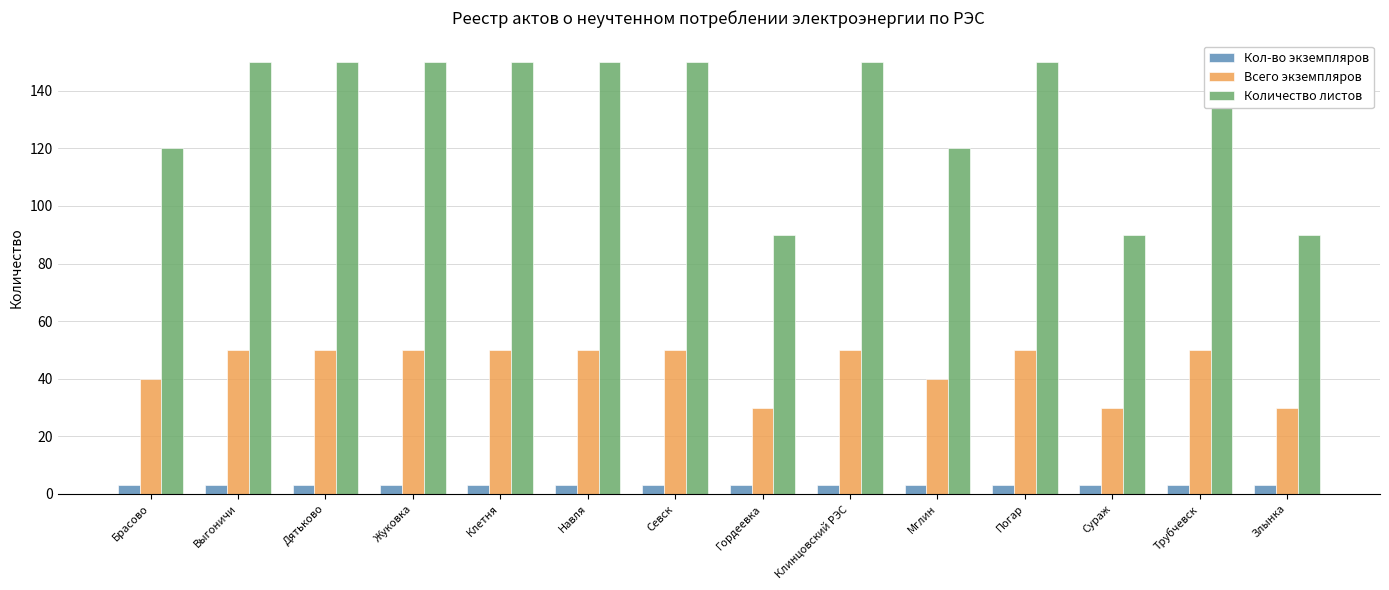

What is the average value of the Всего экземпляров series?

44